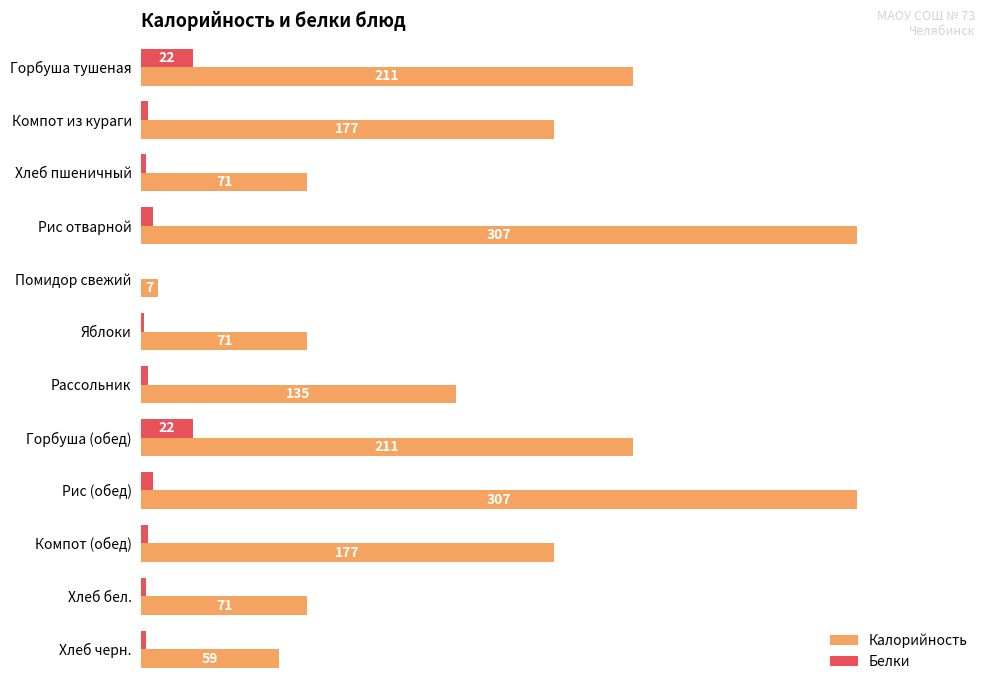

Is the value of Белки at Хлеб пшеничный greater than the value of Калорийность at Компот из кураги?

No